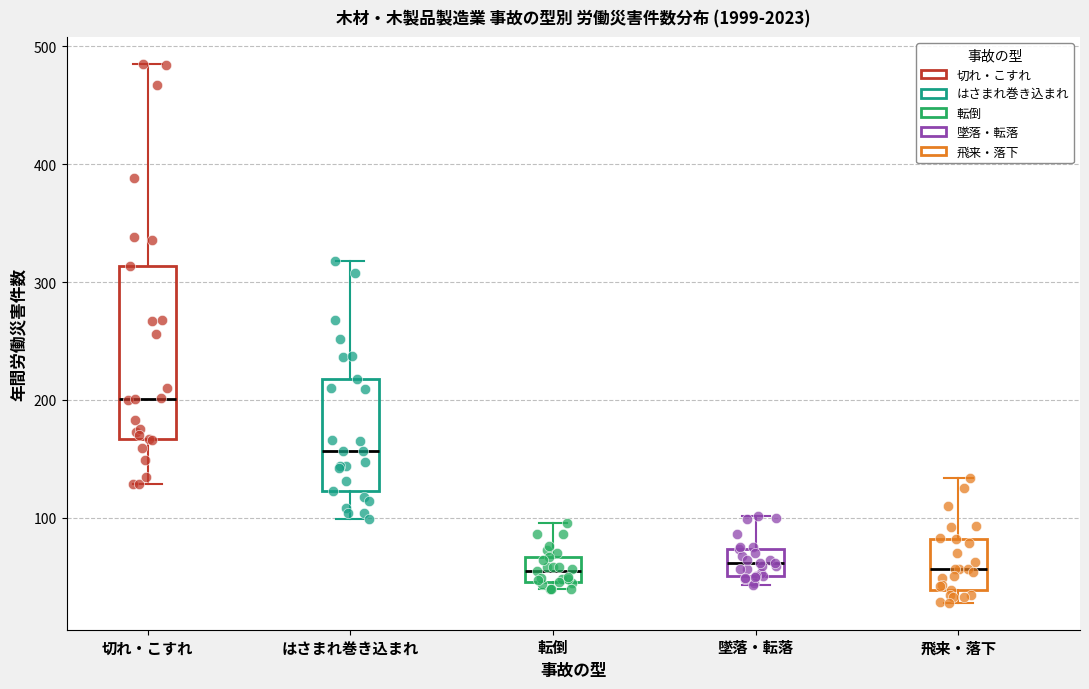

Reading left to right, transcribe this box plot: for each box, give where its median line is, the range the box spans, and where its two whiskers end, as read against the y-axis. The values are not printed on the chart, so give them approximately, as read against the axis.

切れ・こすれ: median 200, box 170 to 310, whiskers 130 to 490
はさまれ巻き込まれ: median 160, box 120 to 220, whiskers 100 to 320
転倒: median 60, box 50 to 70, whiskers 40 to 100
墜落・転落: median 60, box 50 to 70, whiskers 40 to 100
飛来・落下: median 60, box 40 to 80, whiskers 30 to 130